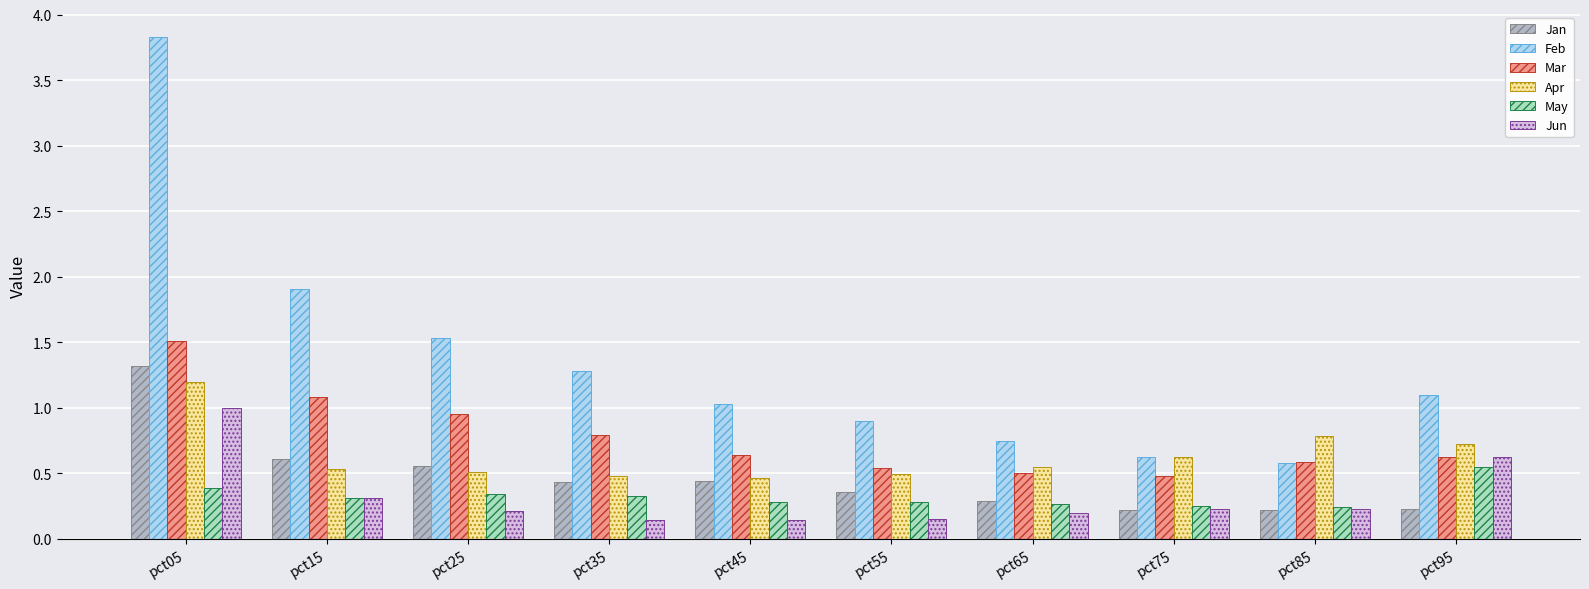

Which series has the widest spread of values?

Feb